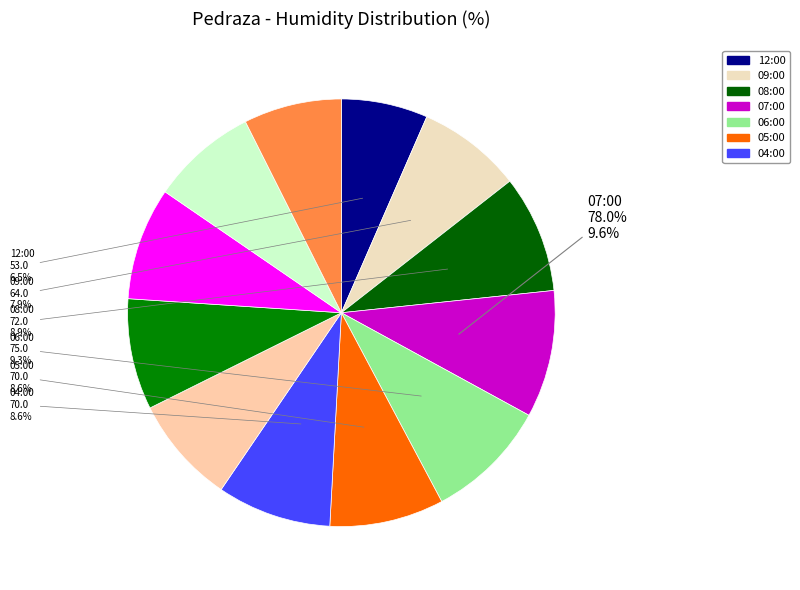

What portion of the pie excludes 01:00?

91.5%